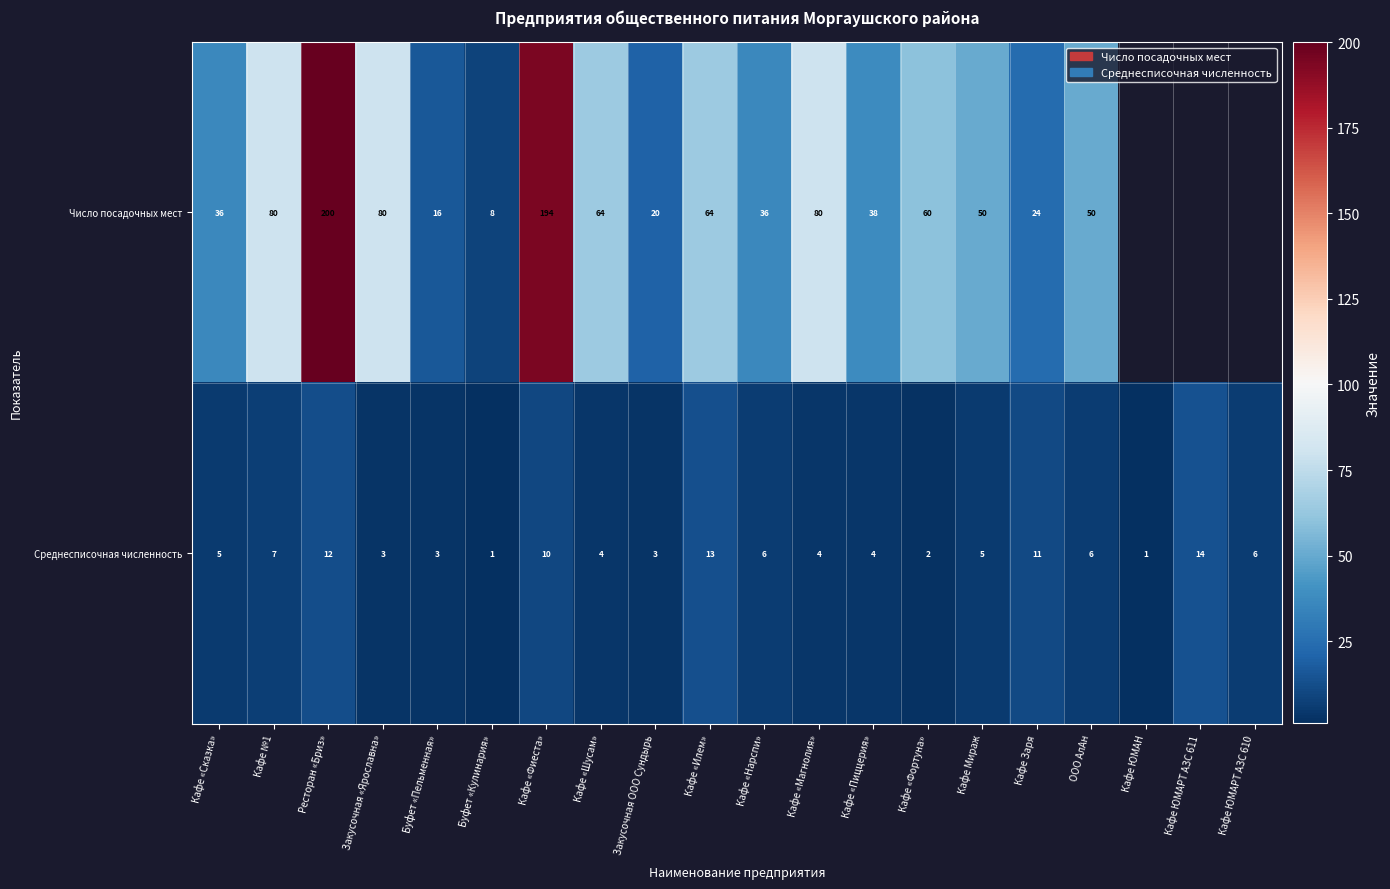

What is the total value across all series at Буфет «Пельменная»?

19